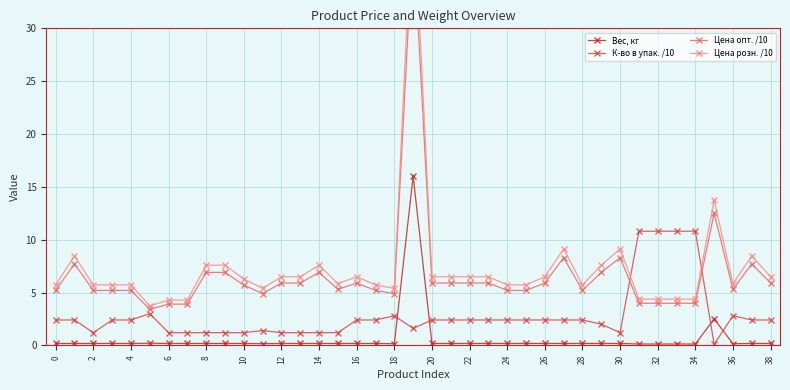

True or false: К-во в упак. /10 and Вес, кг cross at least once.

True